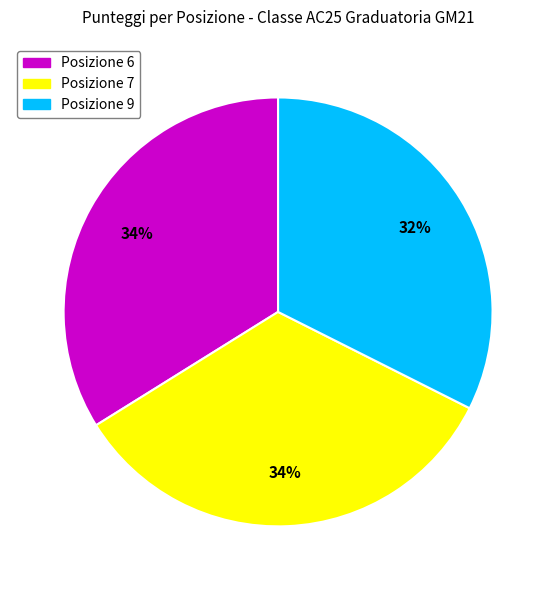

How many slices are in this pie chart?

3